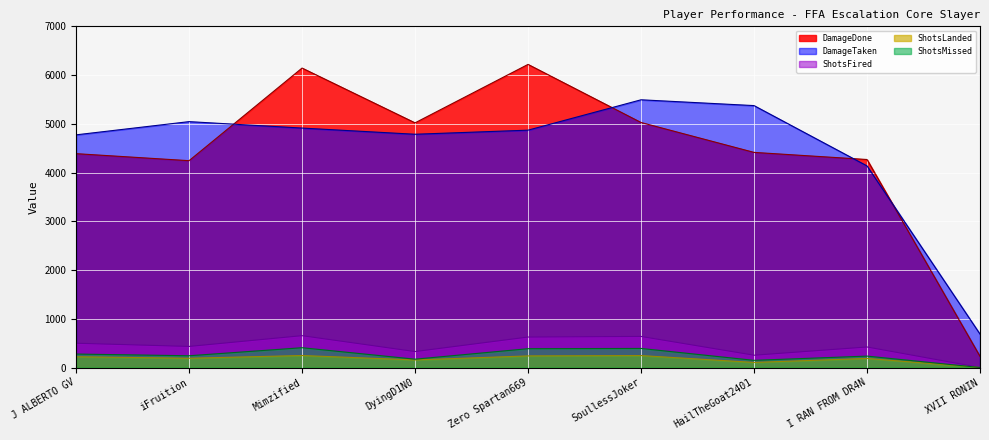

What is the approximate value of ShotsLanded at DyingD1N0?

156